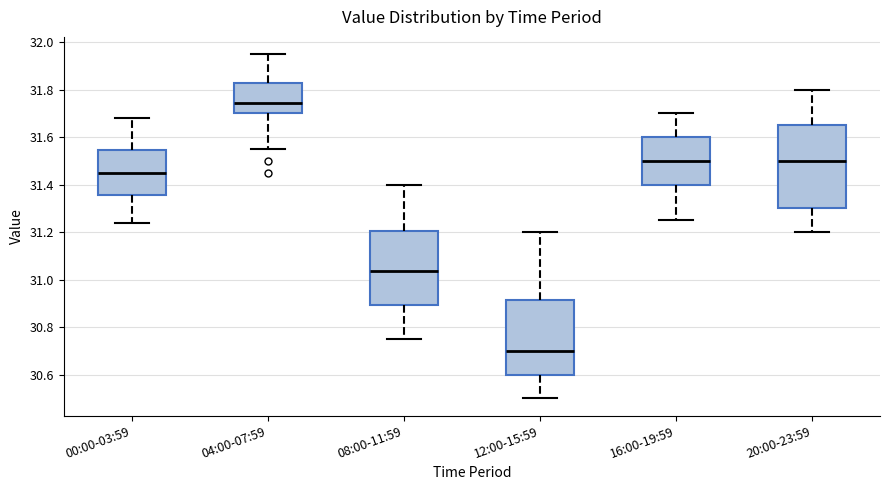

Which box's median line is the highest?

04:00-07:59